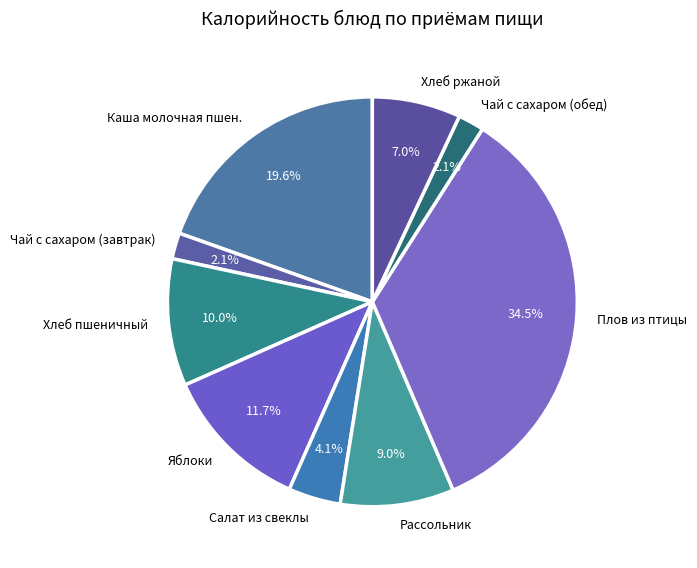

The Салат из свеклы slice represents 9% of the pie. True or false?

False